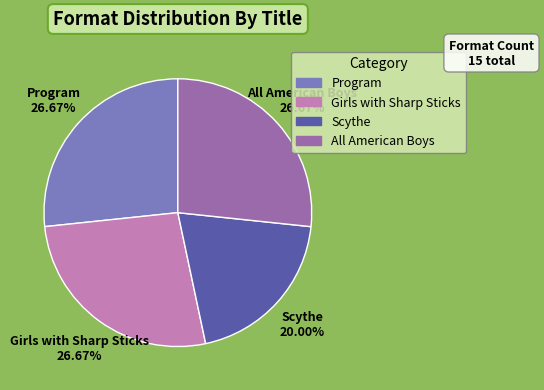

Between Scythe and Program, which is larger?

Program